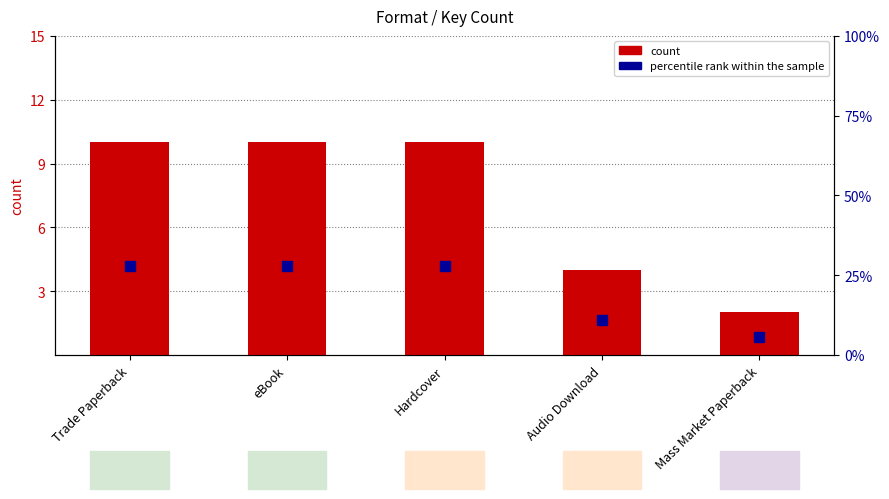

Is the value of count at eBook greater than the value of percentile rank within the sample at Audio Download?

No